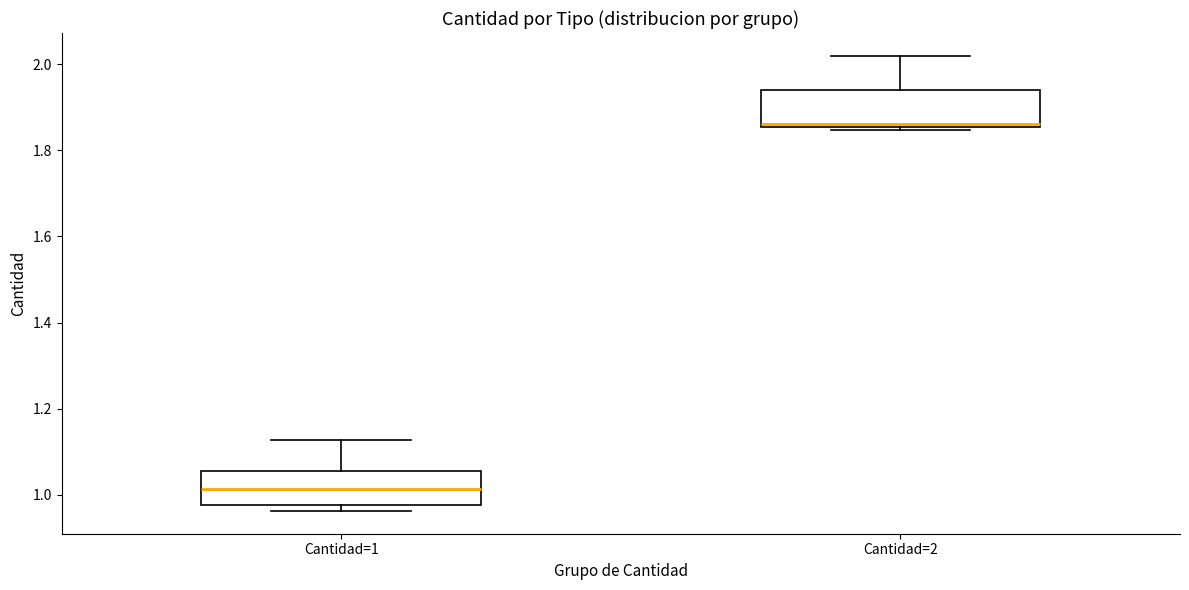

Which box's median line is the highest?

Cantidad=2